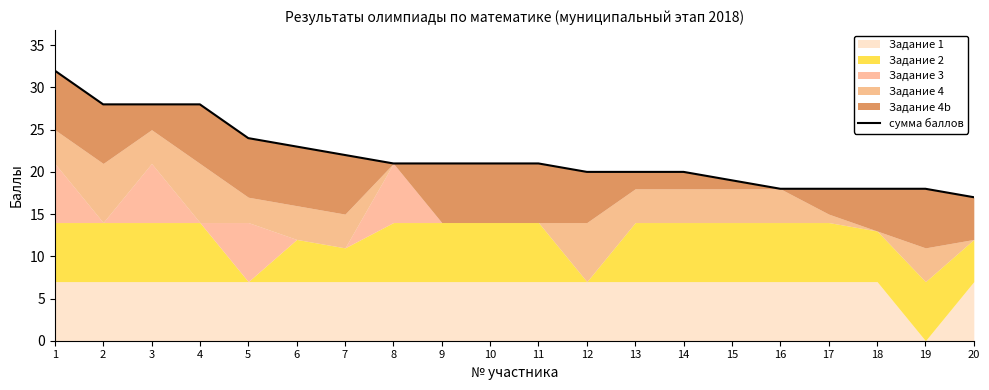

What is the ratio of the value at 13 to the value at 9?

1.0